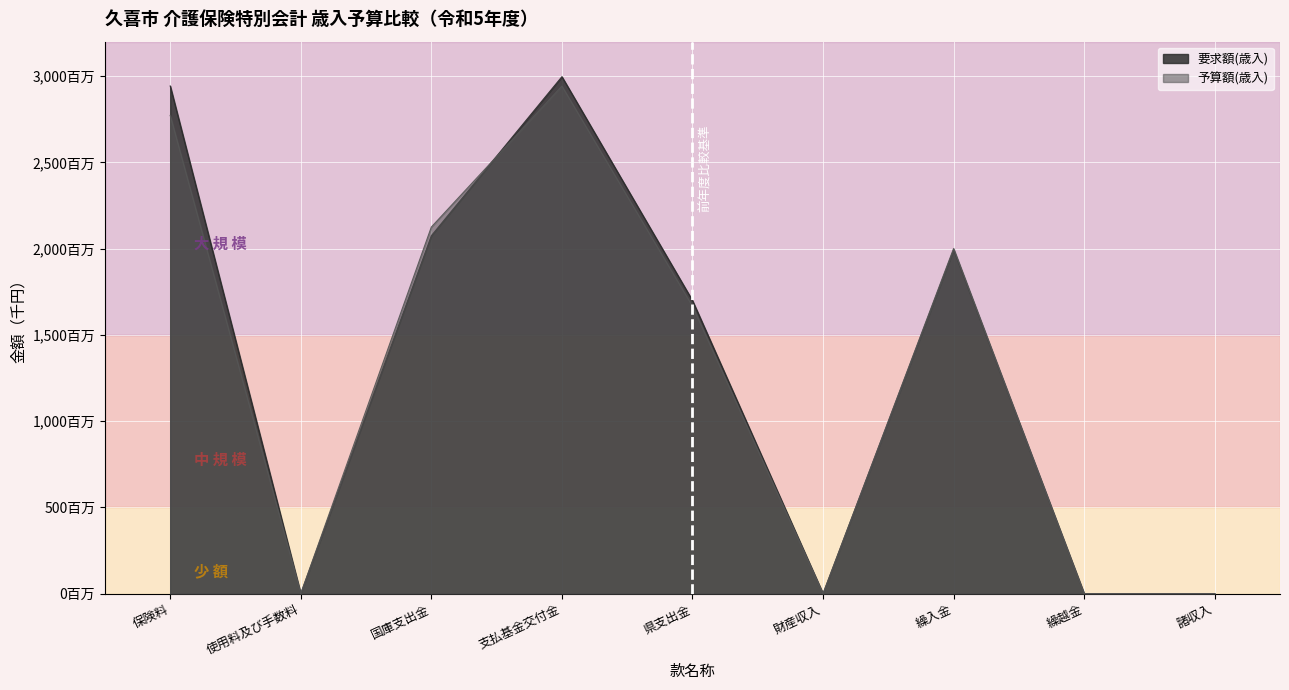

Which series has the largest range (max minus min)?

要求額(歳入)